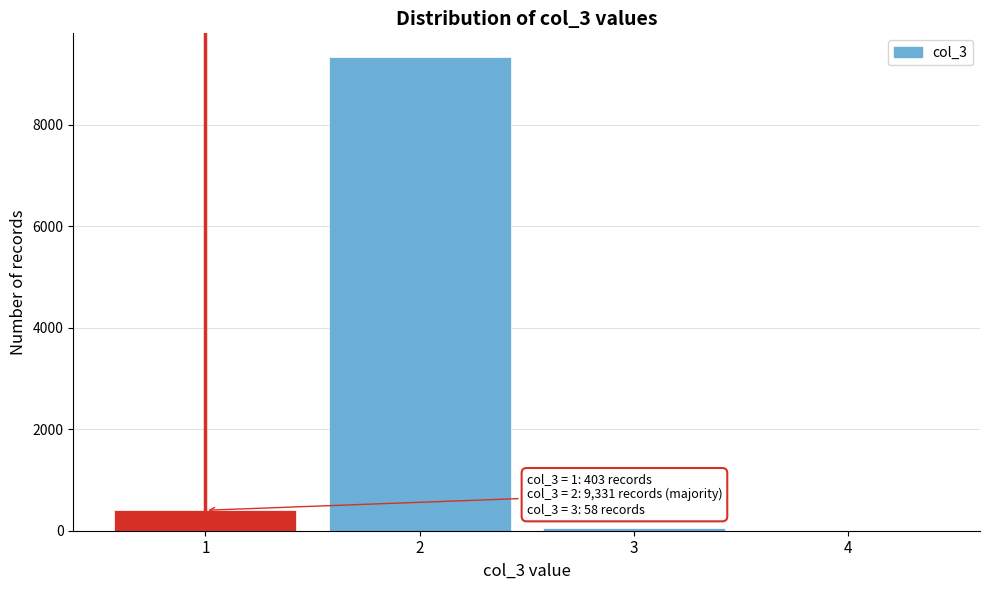

Over which range of the x-axis is the bar tallest?

1.5 to 2.5